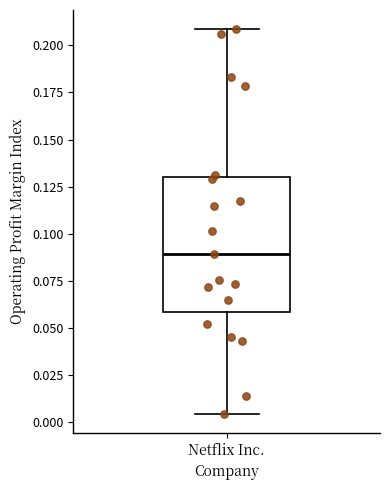

Where does the upper whisker of the box for Netflix Inc. end on the y-axis? The values are not printed on the chart, so give them approximately, as read against the axis.

0.210